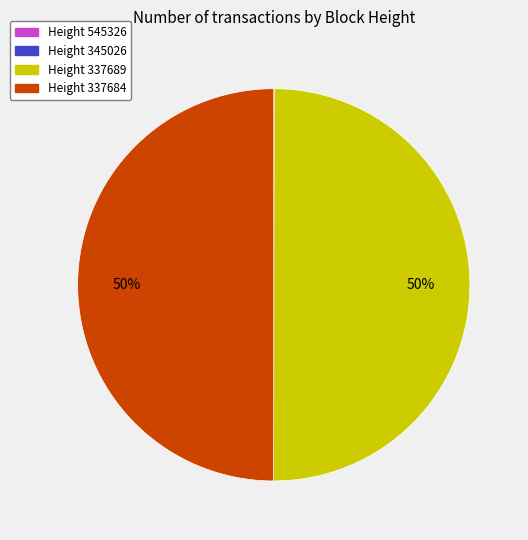

To the nearest percent, what is the difference between the largest and smallest slice percentages?

50%